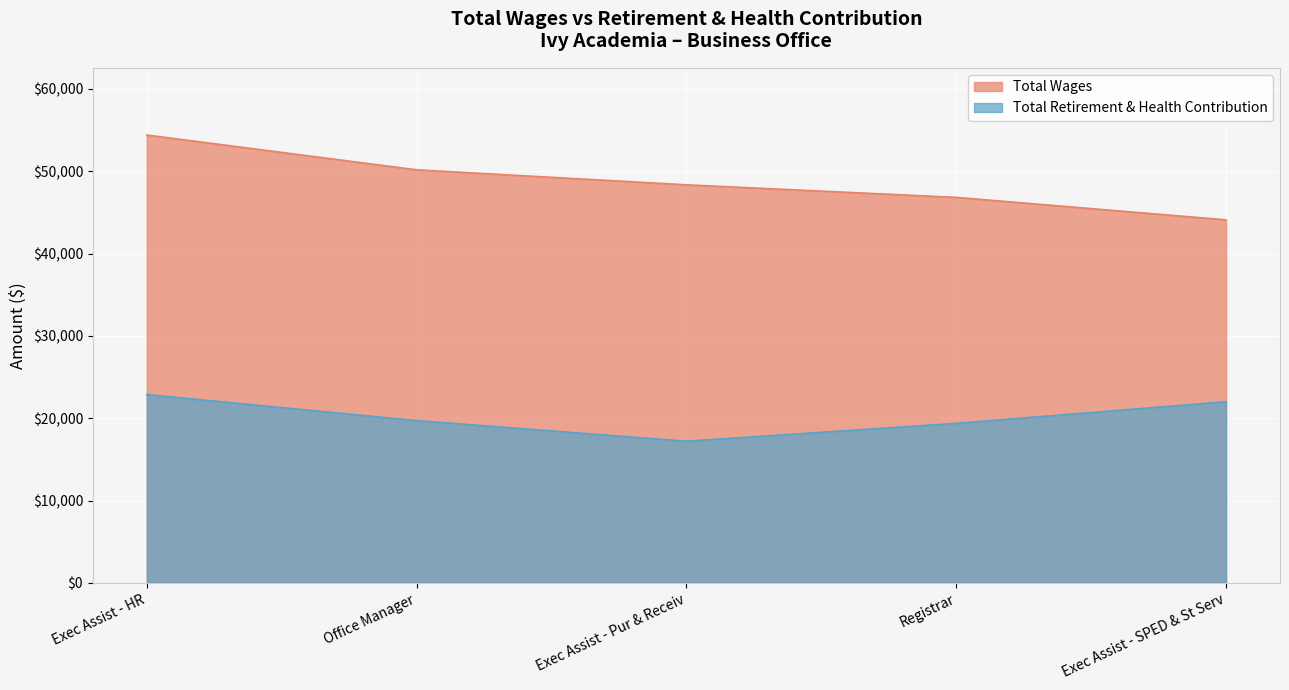

At how many categories does at least one series exceed 27257?

5